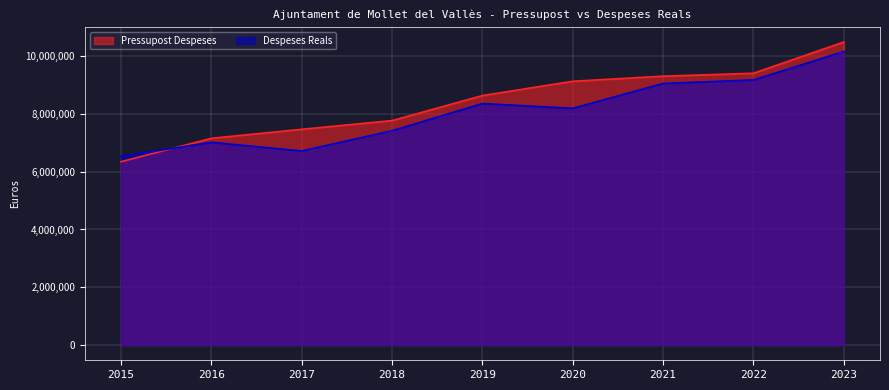

What is the difference between the maximum and second lowest values in the Pressupost Despeses series?

3332175.0